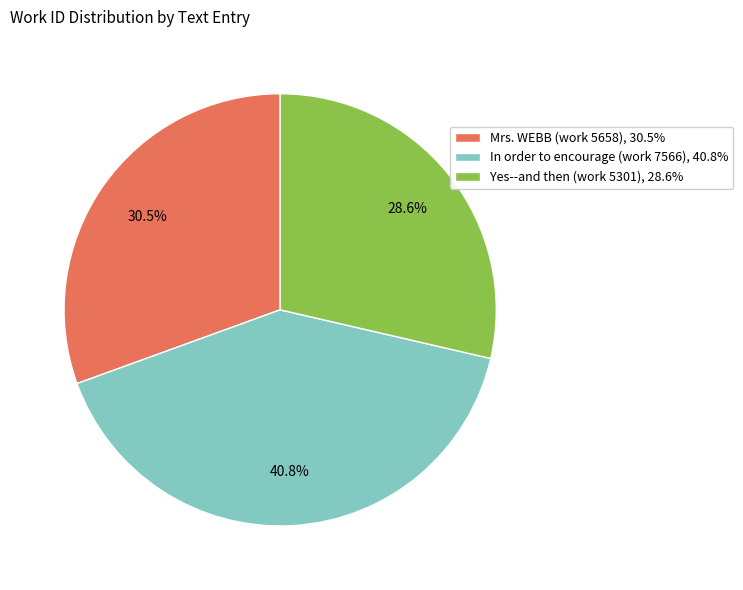

Is it true that Yes--and then (work 5301) is 18% of the pie?

False